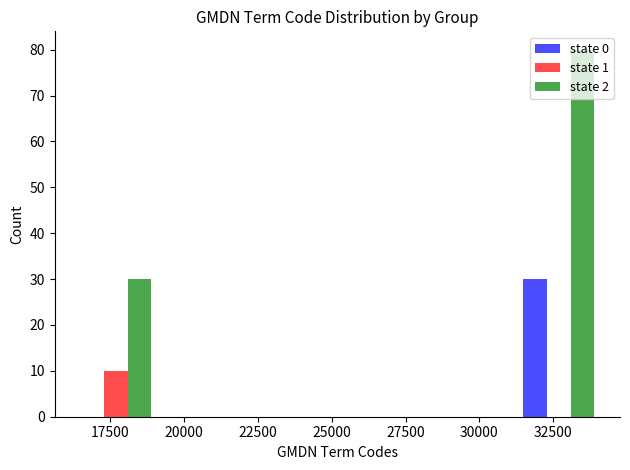

Reading left to right, list every range on the x-axis with the height of the bar of each series over it. Neither the bar edges nor the heights are printed on the chart, so give them approximately, as read against the axes.

16000 to 19000: state 0=0	state 1=10	state 2=30
19000 to 22000: state 0=0	state 1=0	state 2=0
22000 to 25000: state 0=0	state 1=0	state 2=0
25000 to 28000: state 0=0	state 1=0	state 2=0
28000 to 31000: state 0=0	state 1=0	state 2=0
31000 to 34000: state 0=30	state 1=0	state 2=80